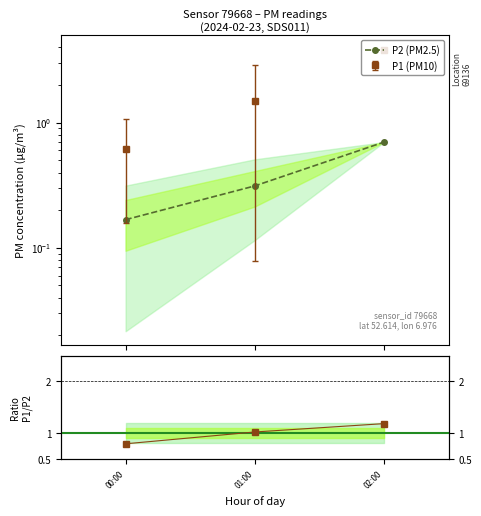

Reading right to left, what are all the values shown in this chart?

P2 (PM2.5): 02:00=0.7	01:00=0.3	00:00=0.2
P1/P2 ratio: 02:00=1.2	01:00=1.0	00:00=0.8